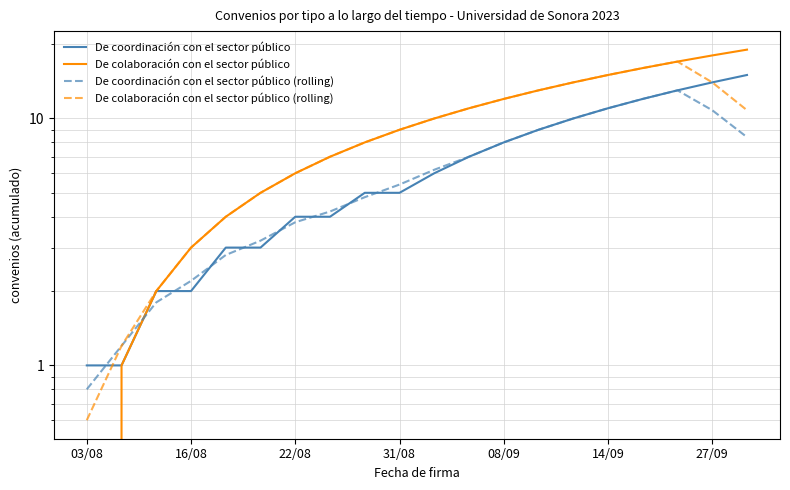

The value of De coordinación con el sector público (rolling) at 19 is 12.7. True or false?

False